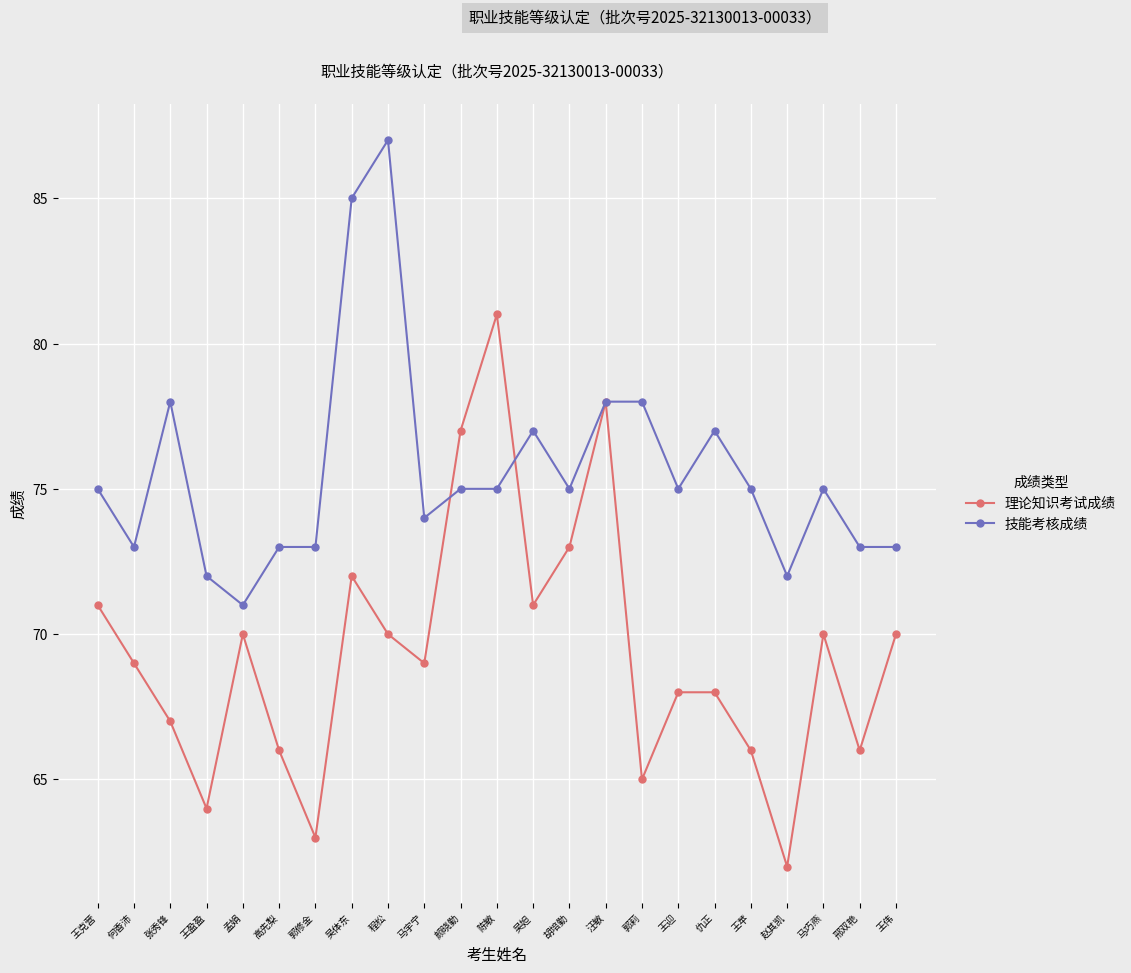

Reading left to right, what are all the values shown in this chart?

理论知识考试成绩: 71	69	67	64	70	66	63	72	70	69	77	81	71	73	78	65	68	68	66	62	70	66	70
技能考核成绩: 75	73	78	72	71	73	73	85	87	74	75	75	77	75	78	78	75	77	75	72	75	73	73